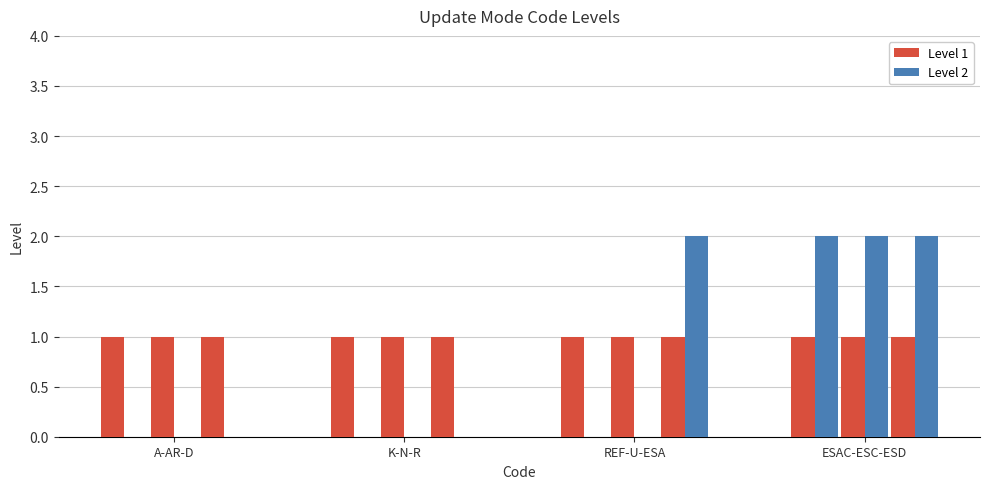

Which series has the largest total across all categories?

Level 1